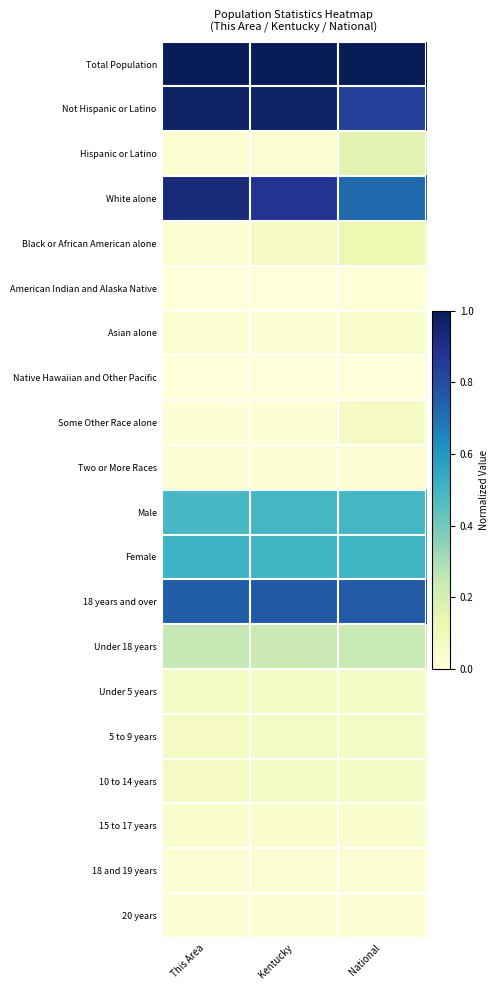

Which has a higher value, National or This Area?

National